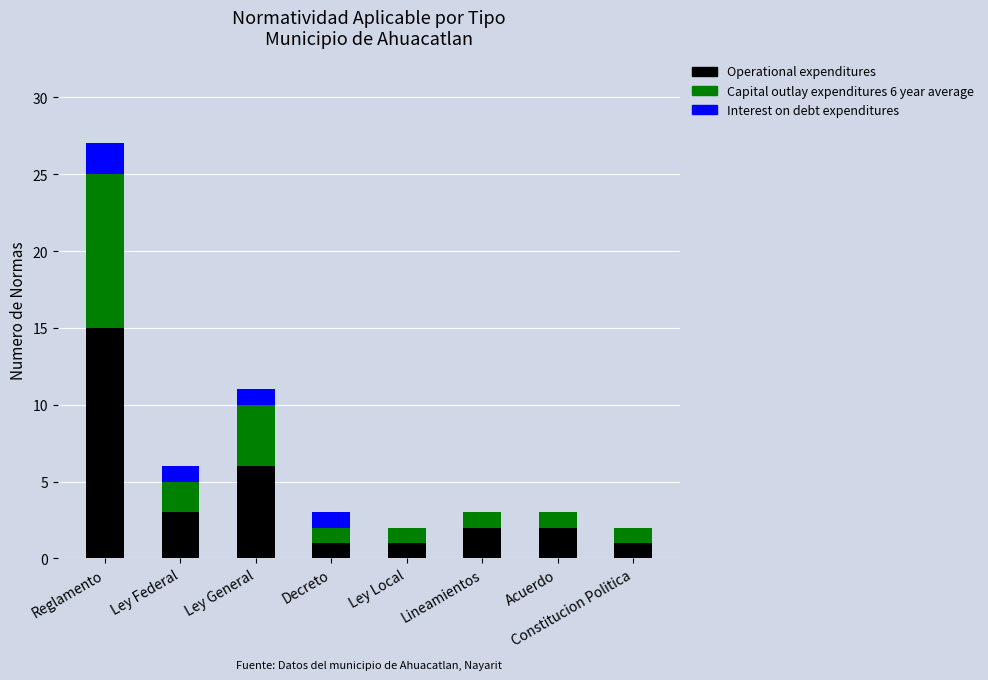

What is the total value across all series at Ley General?

11